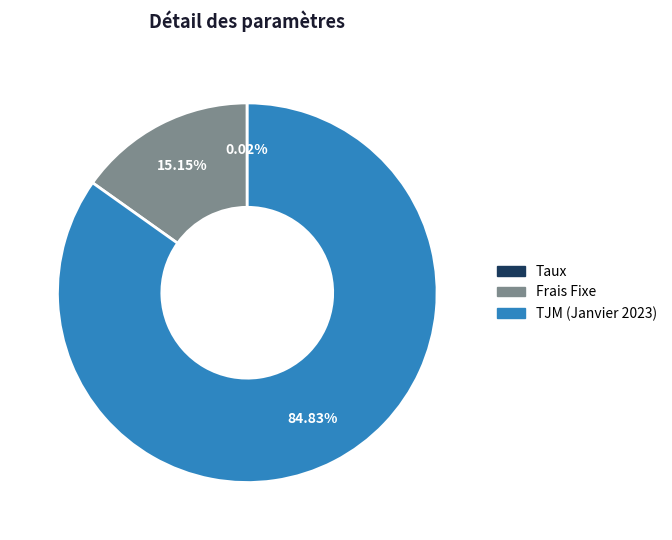

Does any single category account for the majority?

Yes